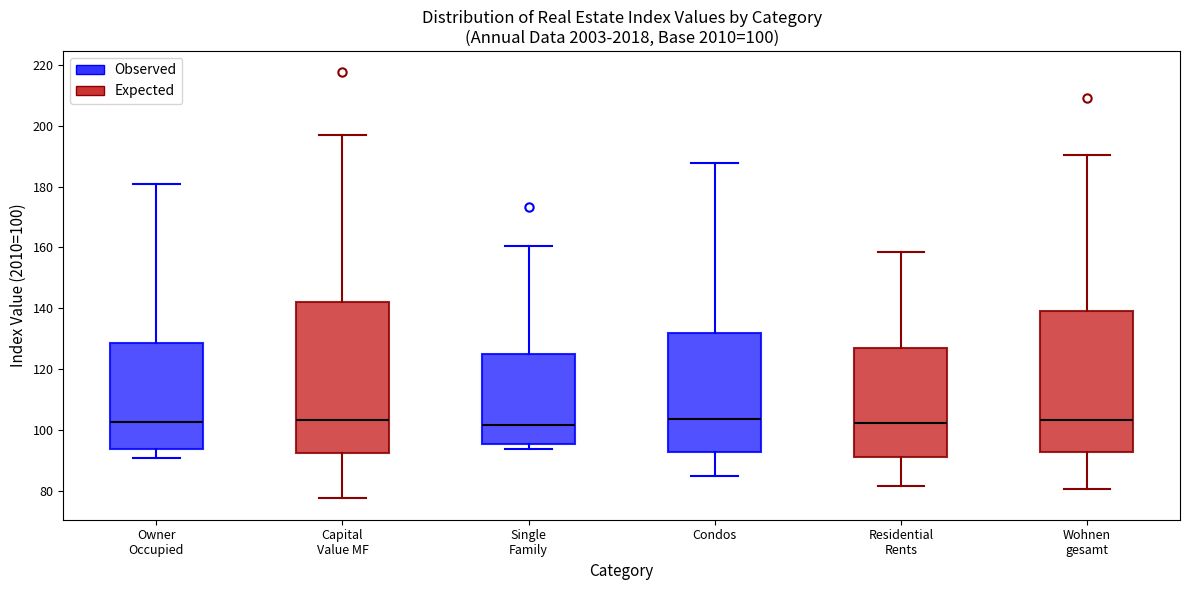

Comparing the boxes themselves (not the whiskers), which one is the tallest?

Capital Value MF